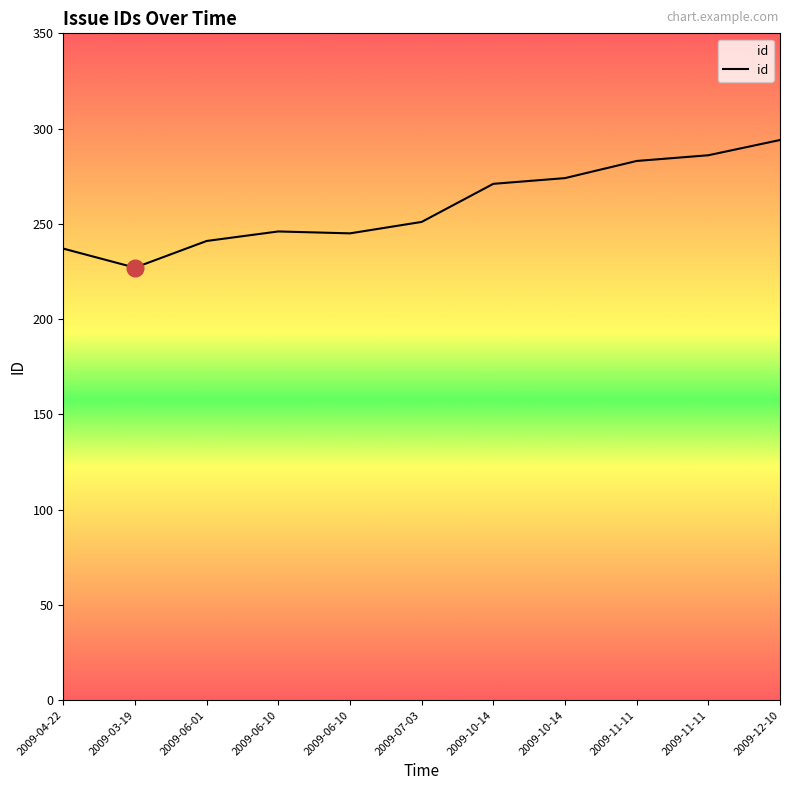

Count the number of categories in the chart.

11